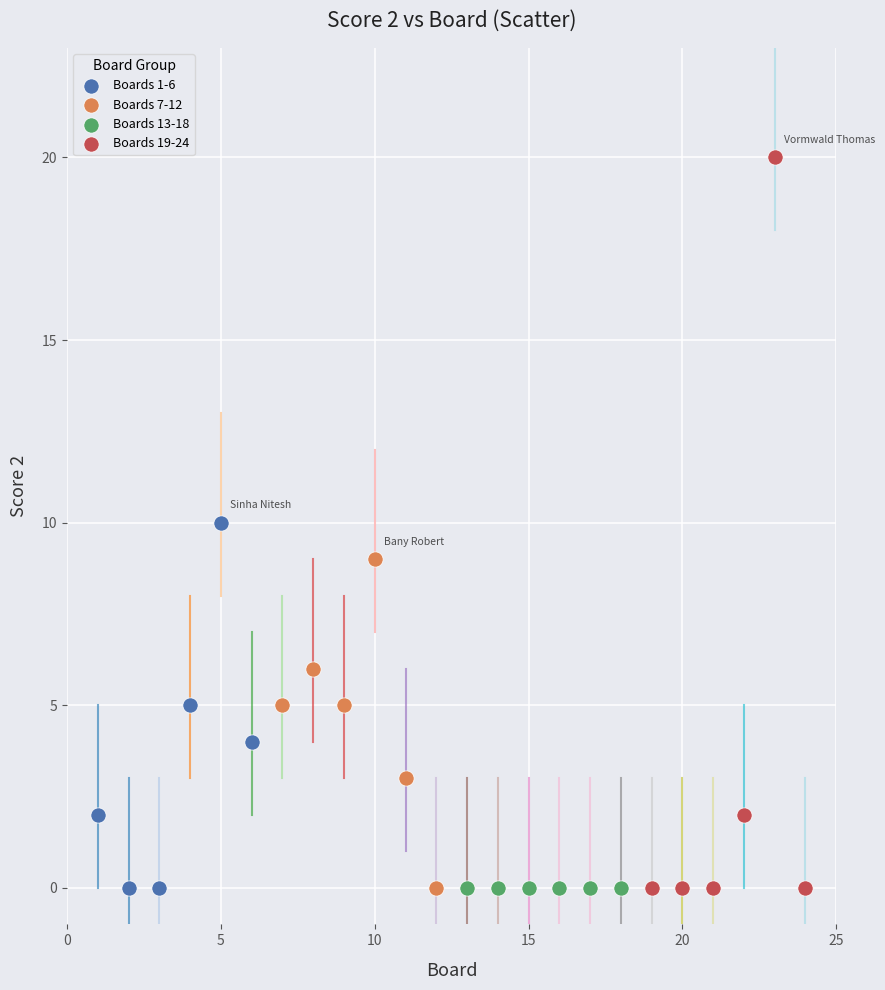

What are all the series names shown in the legend?

Boards 1-6, Boards 7-12, Boards 13-18, Boards 19-24